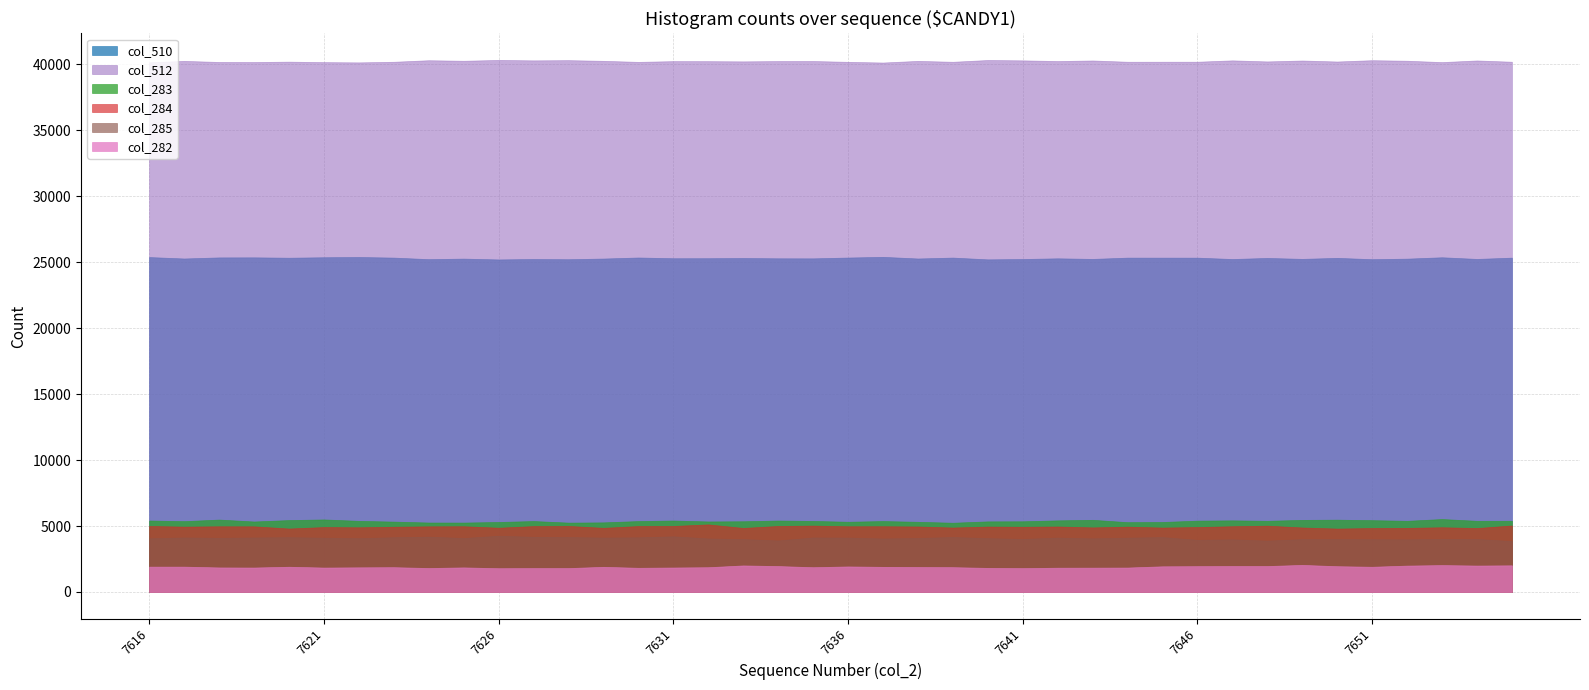

Reading right to left, list all the values displayed in this chart.

col_510: 25343	25246	25371	25267	25226	25326	25250	25320	25239	25342	25343	25344	25247	25292	25239	25213	25347	25279	25403	25351	25289	25293	25316	25300	25298	25354	25275	25223	25240	25207	25270	25229	25346	25392	25373	25337	25366	25361	25279	25387
col_512: 40192	40289	40164	40268	40309	40209	40285	40215	40296	40193	40192	40191	40288	40243	40296	40322	40188	40256	40132	40184	40246	40242	40219	40235	40237	40181	40260	40312	40295	40328	40265	40306	40189	40143	40162	40198	40169	40174	40256	40148
col_283: 5398	5394	5530	5394	5444	5483	5466	5396	5430	5409	5306	5292	5471	5429	5359	5352	5250	5320	5377	5324	5386	5417	5361	5347	5417	5376	5277	5259	5378	5306	5263	5266	5335	5392	5500	5451	5343	5490	5369	5418
col_284: 5042	4848	4908	4859	4848	4808	4890	5027	4984	4923	4885	4953	4896	4966	4944	4960	4887	4966	4984	4981	5033	5004	4855	5124	5006	4997	4865	5007	4994	4874	4984	4977	4946	4905	4921	4811	4977	4980	4956	5004
col_285: 3862	4019	4031	3990	4002	4013	4008	3897	3991	3954	4161	4120	4066	4123	4026	4083	4166	4098	4058	4125	4134	3908	4011	4059	4221	4145	4127	4163	4183	4264	4092	4195	4151	4080	4117	4154	4134	4105	4135	4068
col_282: 2022	2005	2040	2002	1913	1956	2054	1968	1969	1958	1947	1854	1846	1842	1811	1828	1882	1895	1907	1938	1879	1966	2014	1879	1857	1835	1909	1813	1812	1803	1865	1818	1881	1870	1853	1915	1855	1862	1923	1923